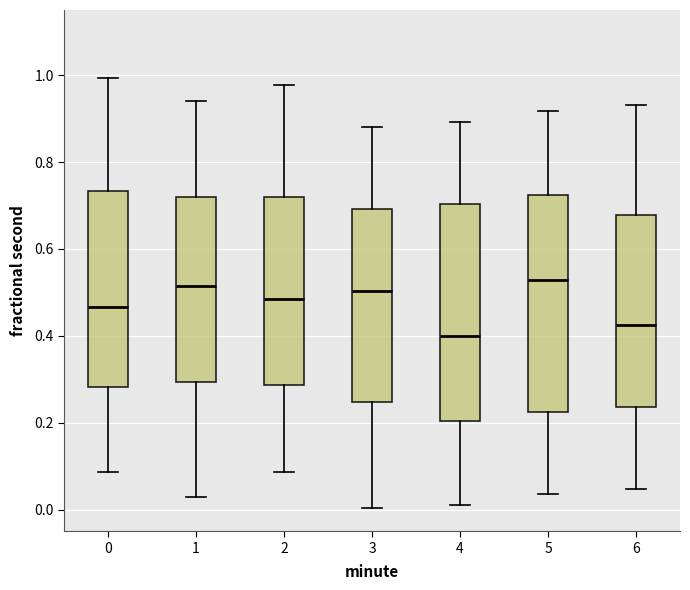

Which box has the lowest median line?

4